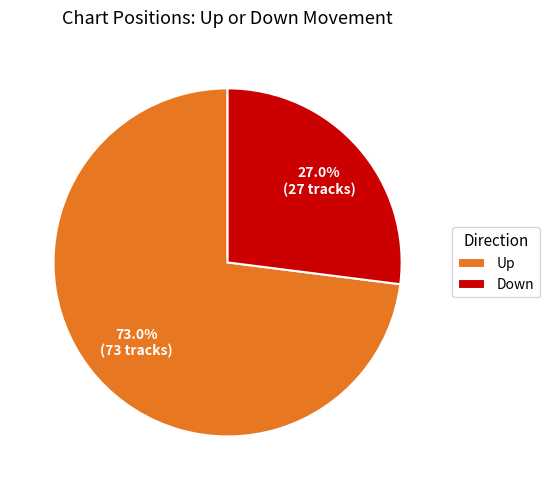

Count the number of slices in the pie.

2